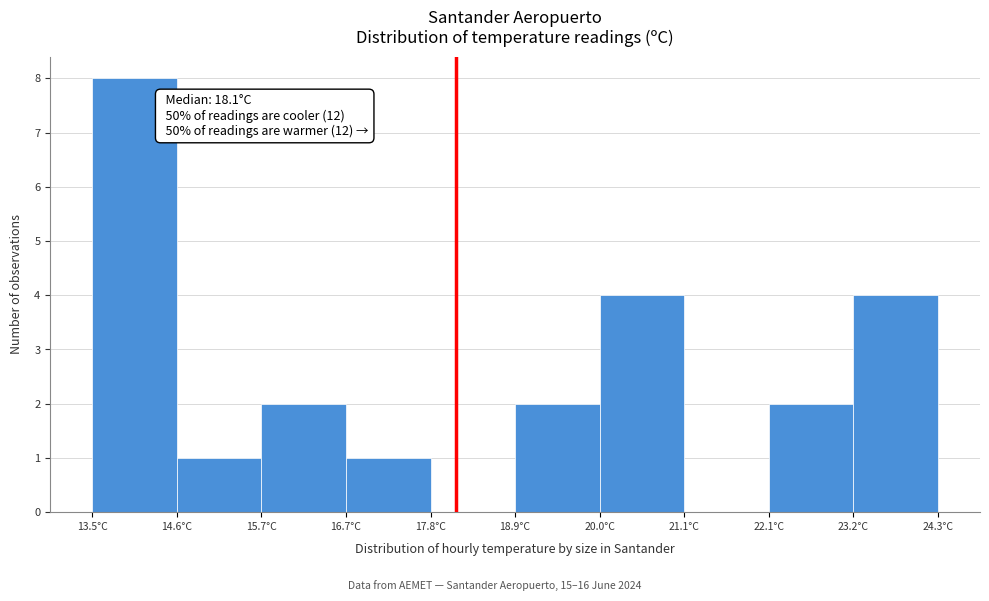

Over which range of the x-axis is the bar tallest?

13.50 to 14.58